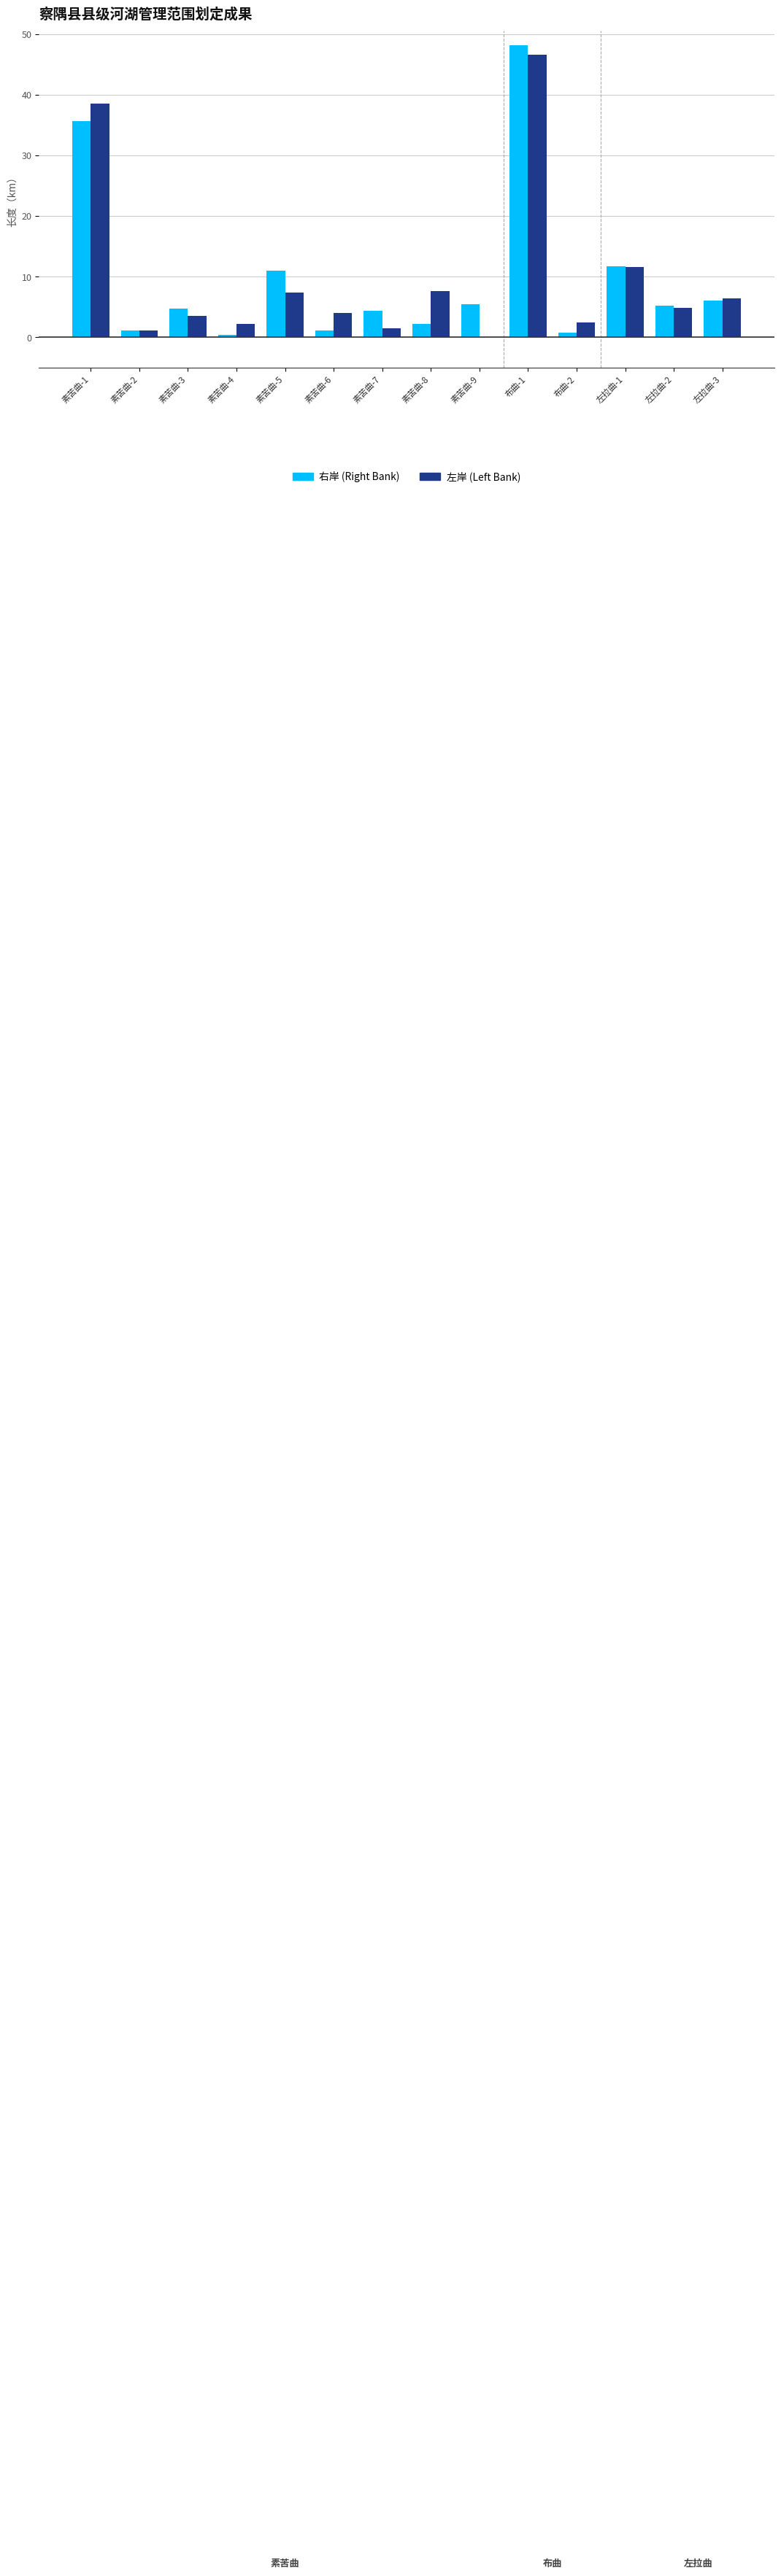

Is the value of 左岸 (Left Bank) at 素苦曲-4 greater than the value of 右岸 (Right Bank) at 左拉曲-2?

No